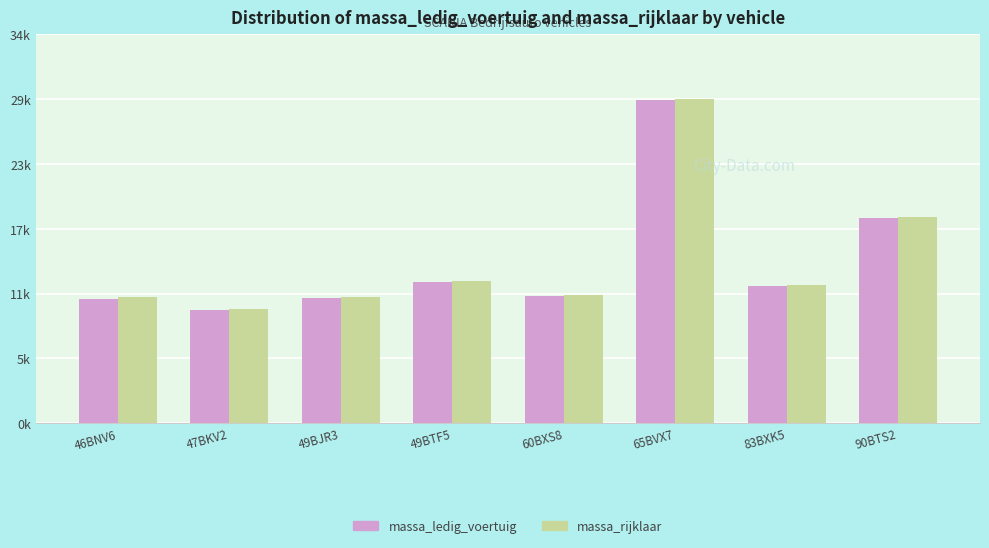

What is the smallest value displayed?

10130